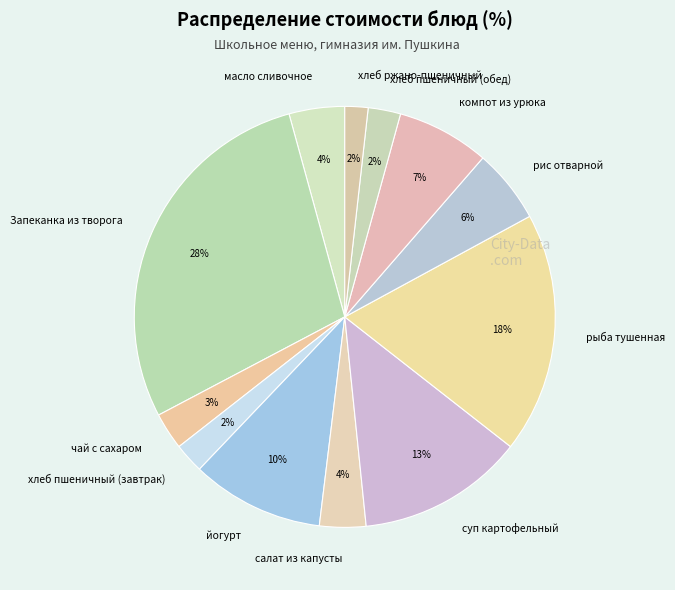

The Запеканка из творога slice represents 15% of the pie. True or false?

False